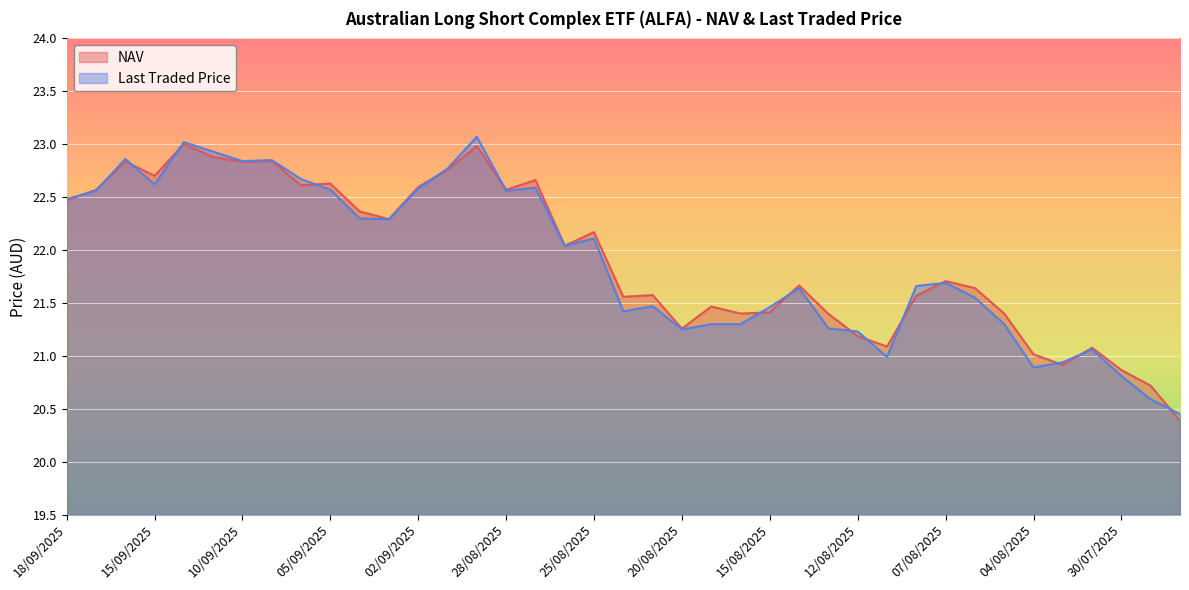

Where does the NAV series first go above 21?

18/09/2025